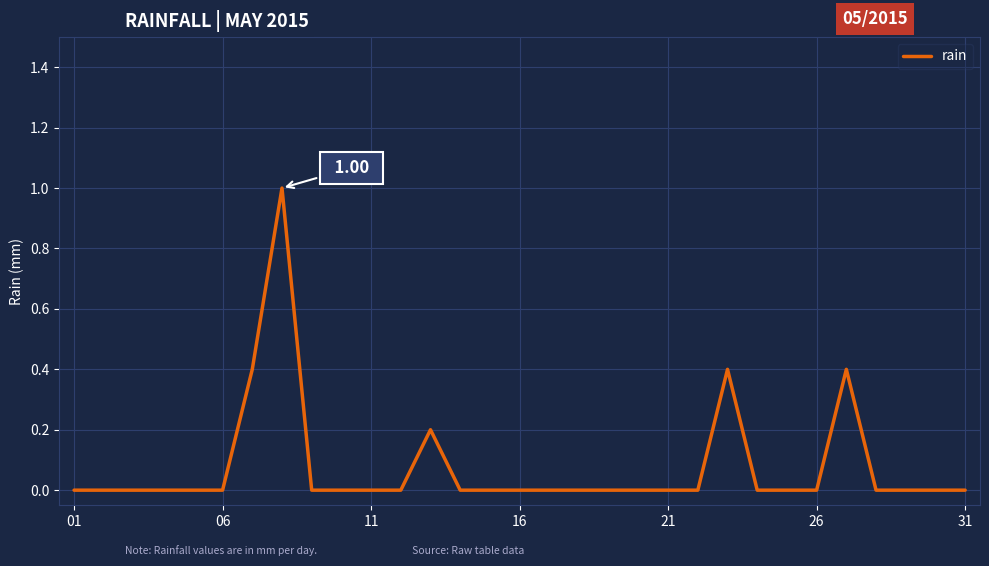

What is the sum of all values?

2.4